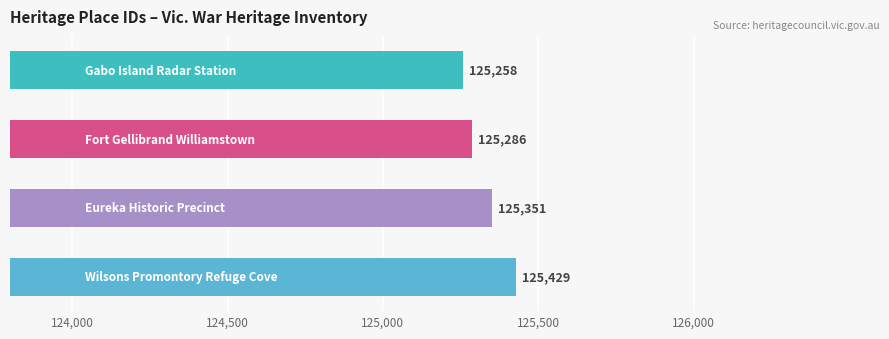

What is the smallest value displayed?

125258